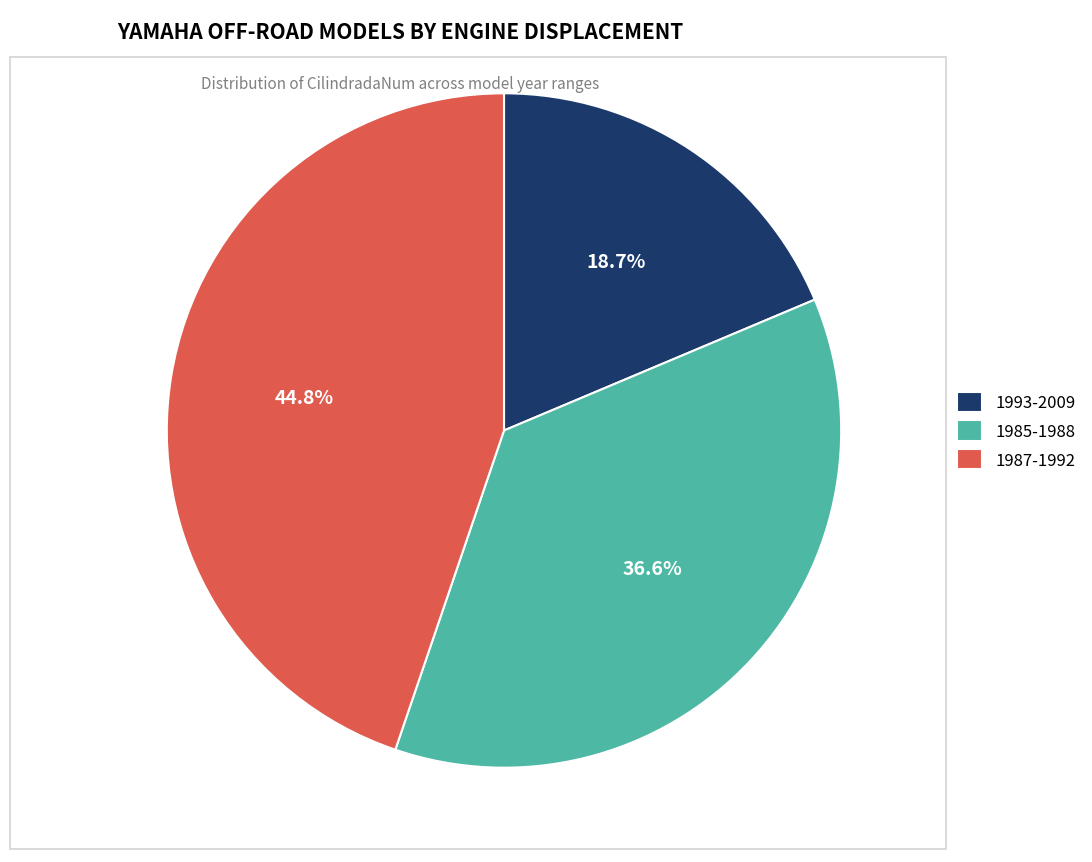

To the nearest percent, what is the combined percentage of 1985-1988 and 1993-2009?

55%